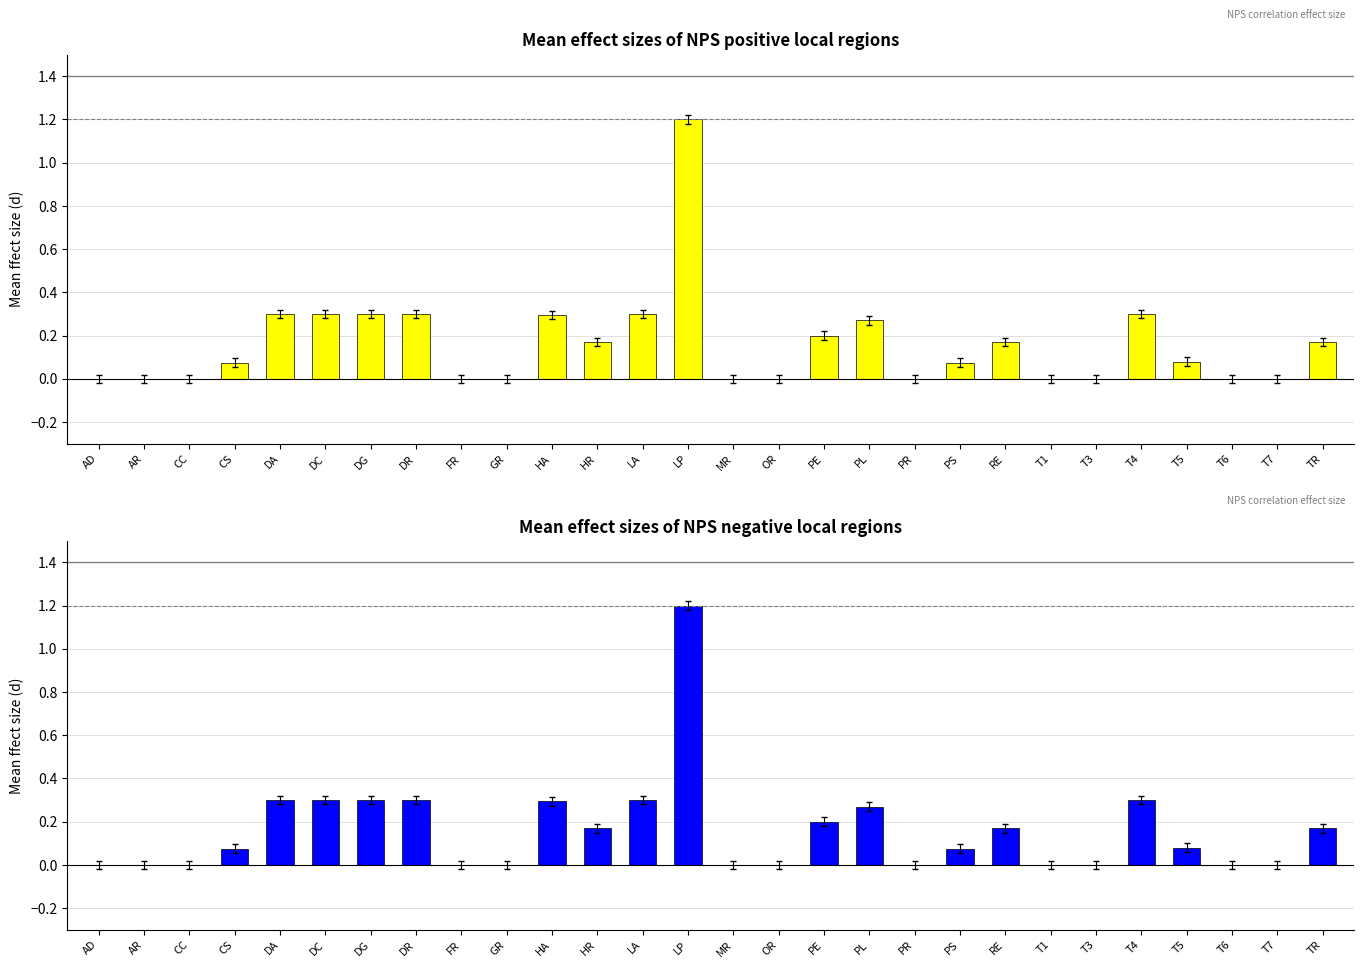

List the labels in order of value, largest first.

LP, DA, DC, DG, DR, LA, T4, HA, PL, PE, HR, RE, TR, T5, CS, PS, AD, AR, CC, FR, GR, MR, OR, PR, T1, T3, T6, T7